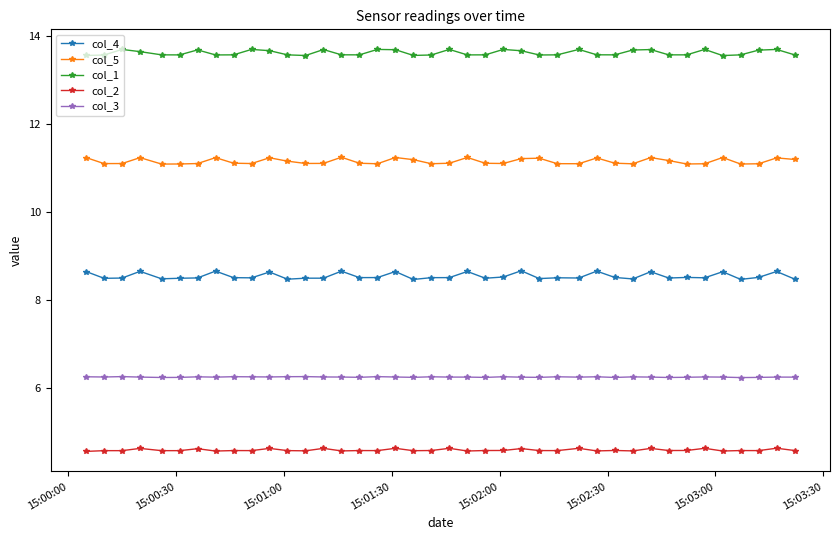

What is the value of the col_2 point at the 11th from the left?

4.6